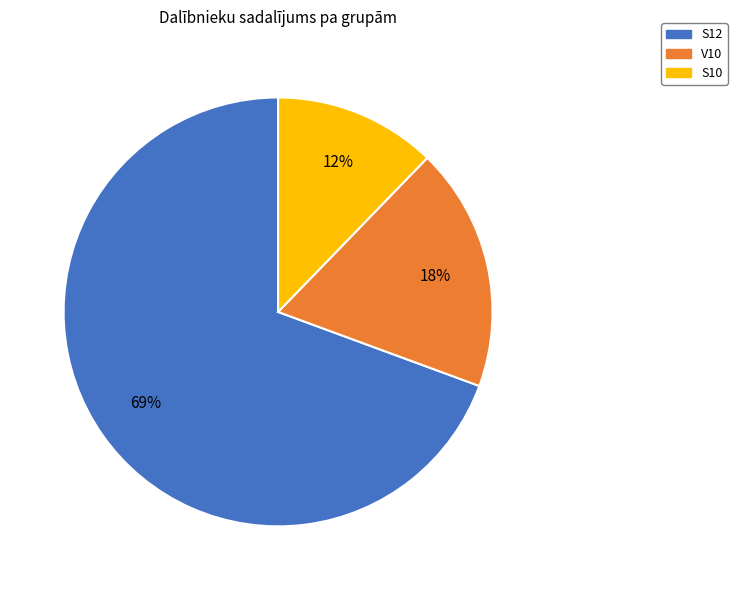

How many segments does this pie chart have?

3